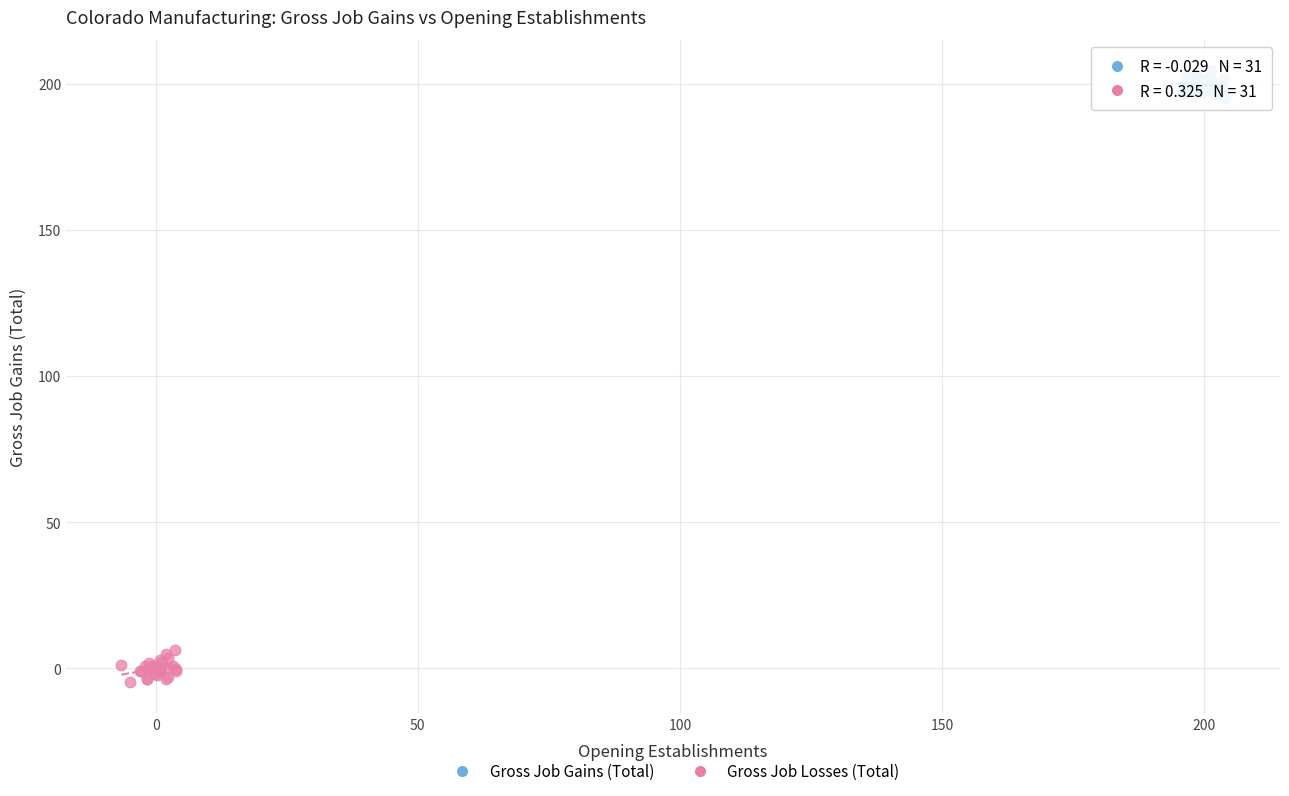

Which series reaches the maximum Y coordinate?

Gross Job Gains (Total)